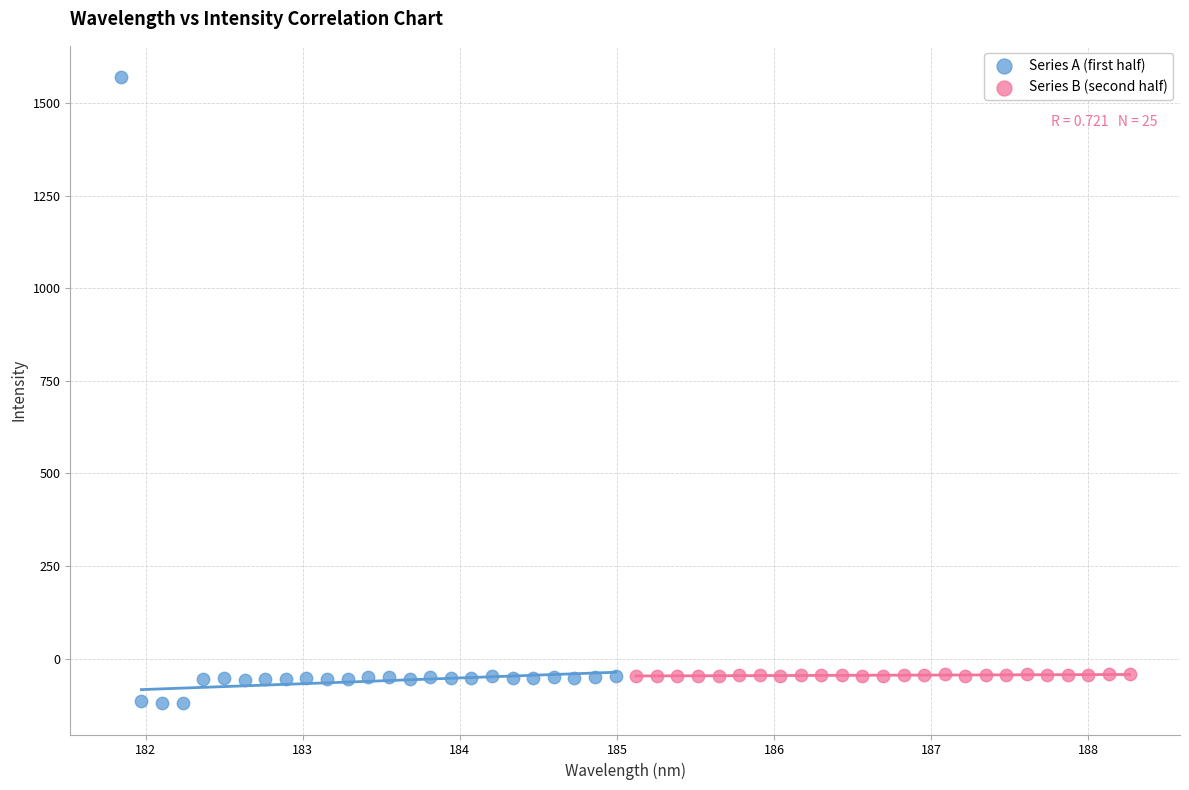

Which series reaches the maximum Y coordinate?

Series A (first half)